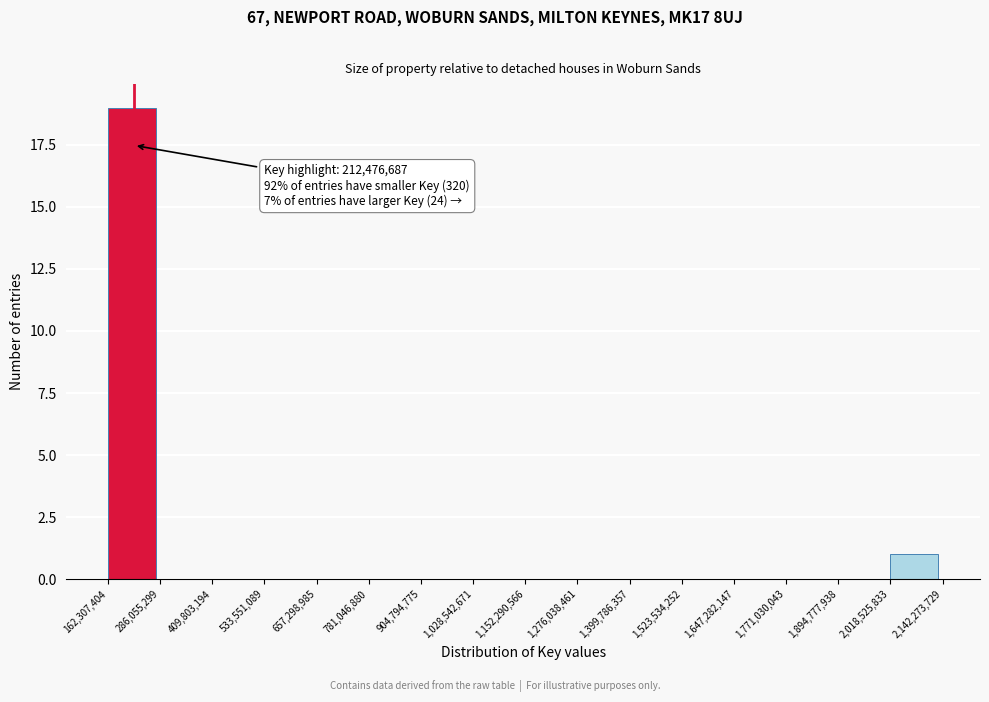

Over which range of the x-axis is the bar tallest?

162,307,404 to 286,055,299